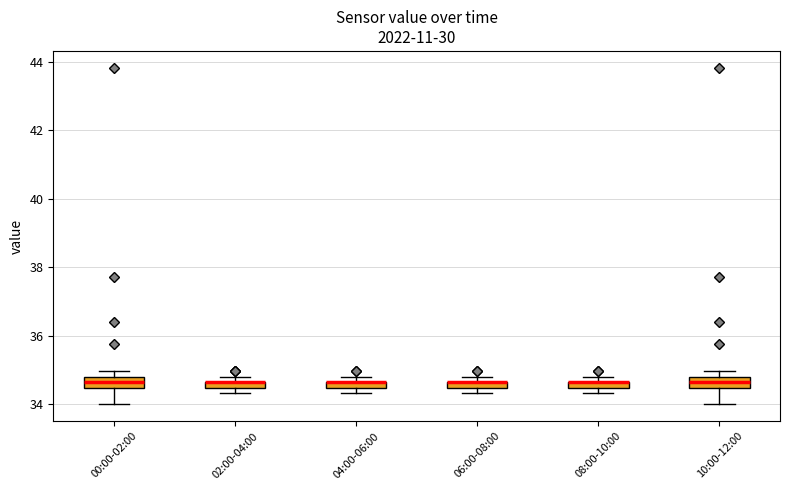

Where is the upper edge of the box for 08:00-10:00 on the y-axis? The values are not printed on the chart, so give them approximately, as read against the axis.

34.6